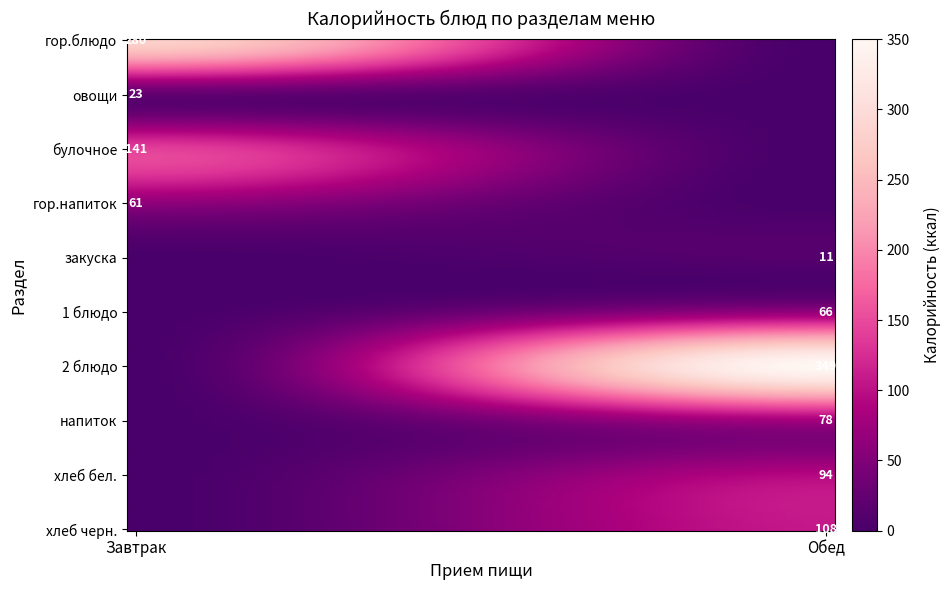

Rank the categories by Завтрак value from lowest to highest.

овощи, гор.напиток, булочное, гор.блюдо